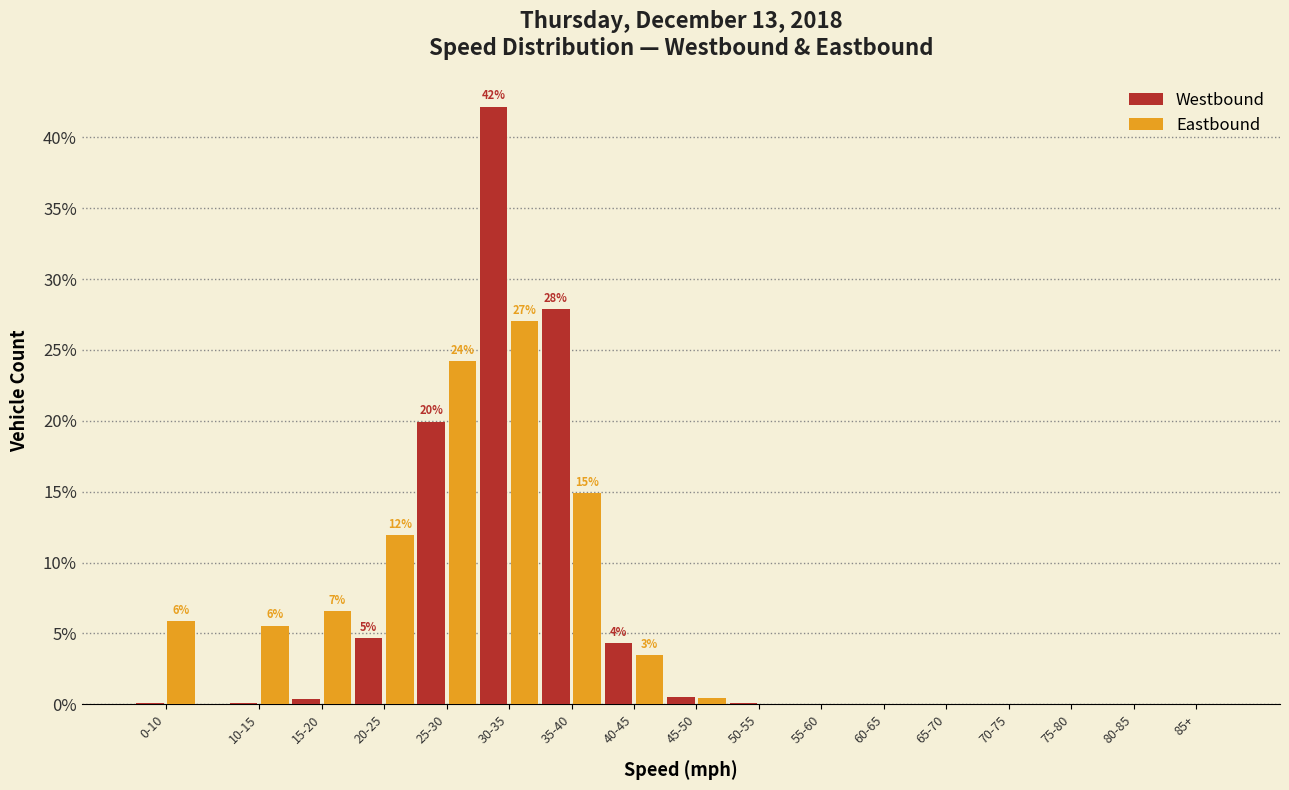

Is it true that Westbound equals 0.1 at 50-55?

True